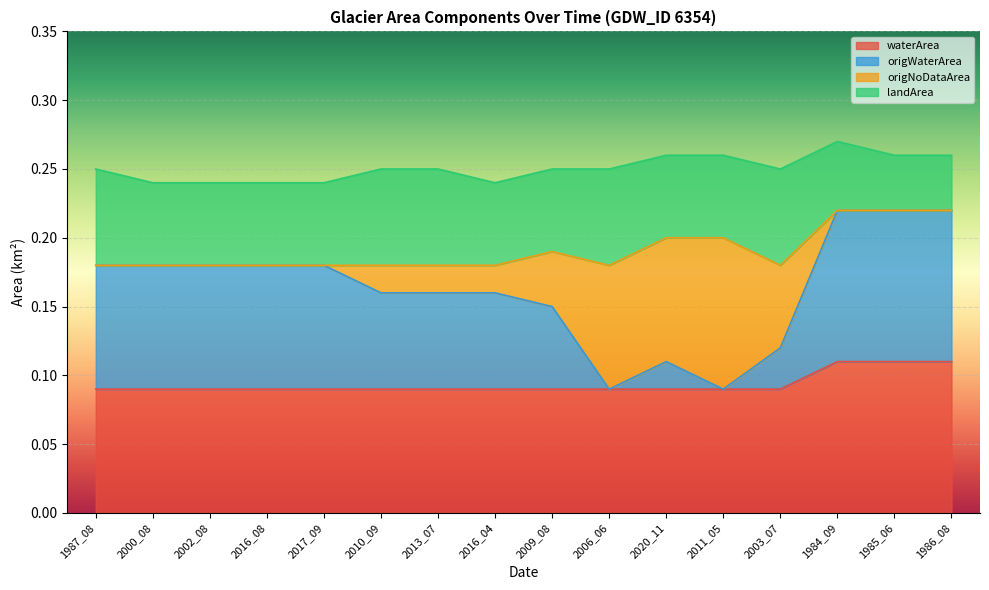

True or false: waterArea and origWaterArea intersect in this chart.

False